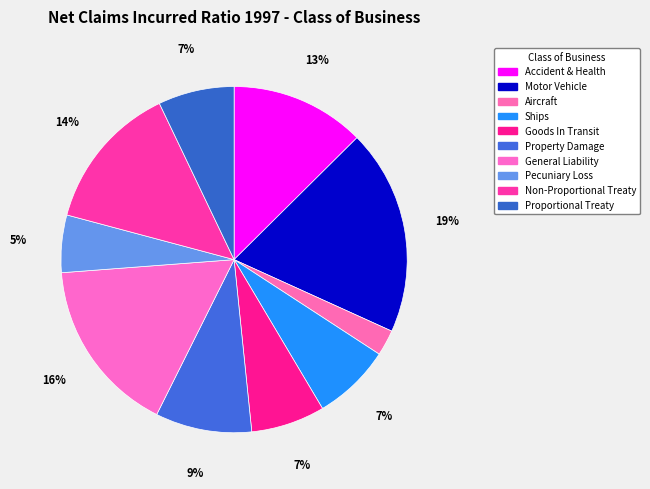

Rank the categories by value from highest to lowest.

Motor Vehicle, General Liability, Non-Proportional Treaty, Accident & Health, Property Damage, Ships, Proportional Treaty, Goods In Transit, Pecuniary Loss, Aircraft